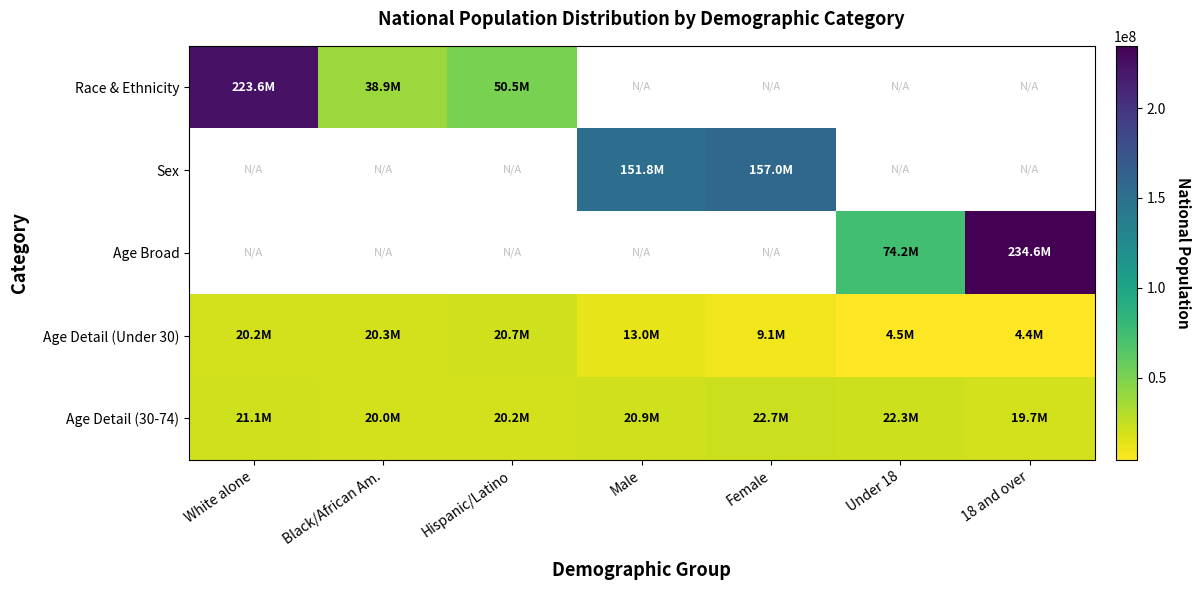

Is it true that Sex equals 151781326.0 at Male?

True